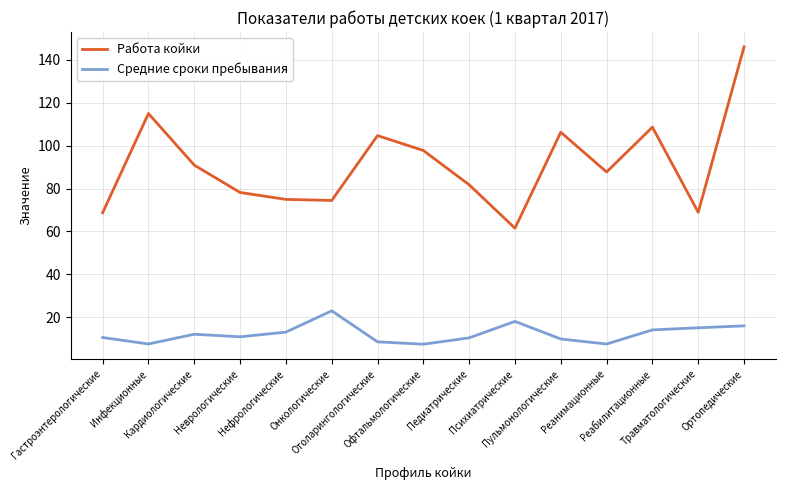

How many distinct data groups are displayed?

2